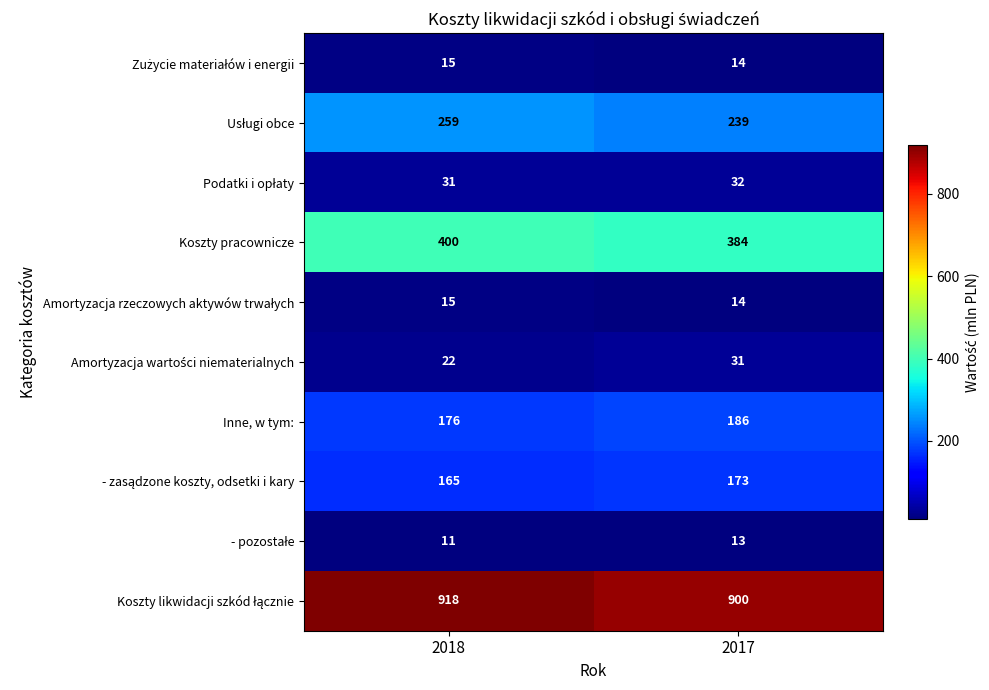

Is it true that Koszty pracownicze equals 384 at 2017?

True